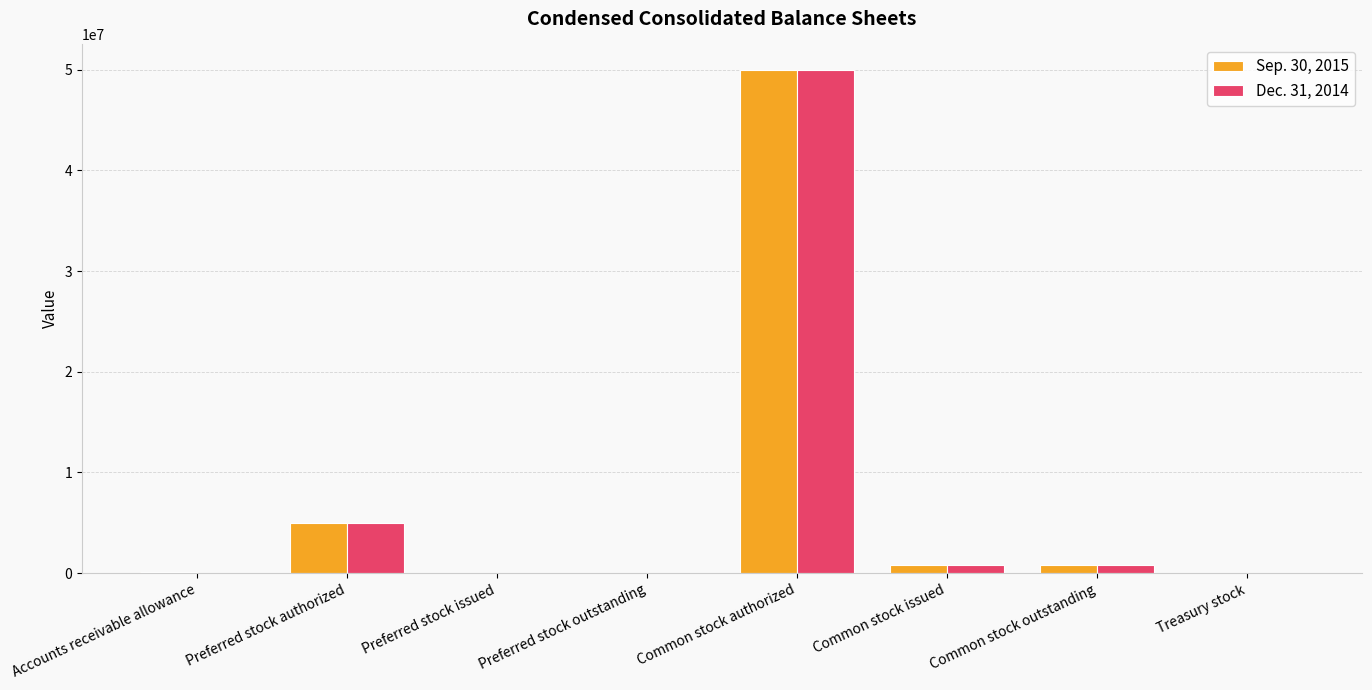

What is the total value across all series at Treasury stock?

10297